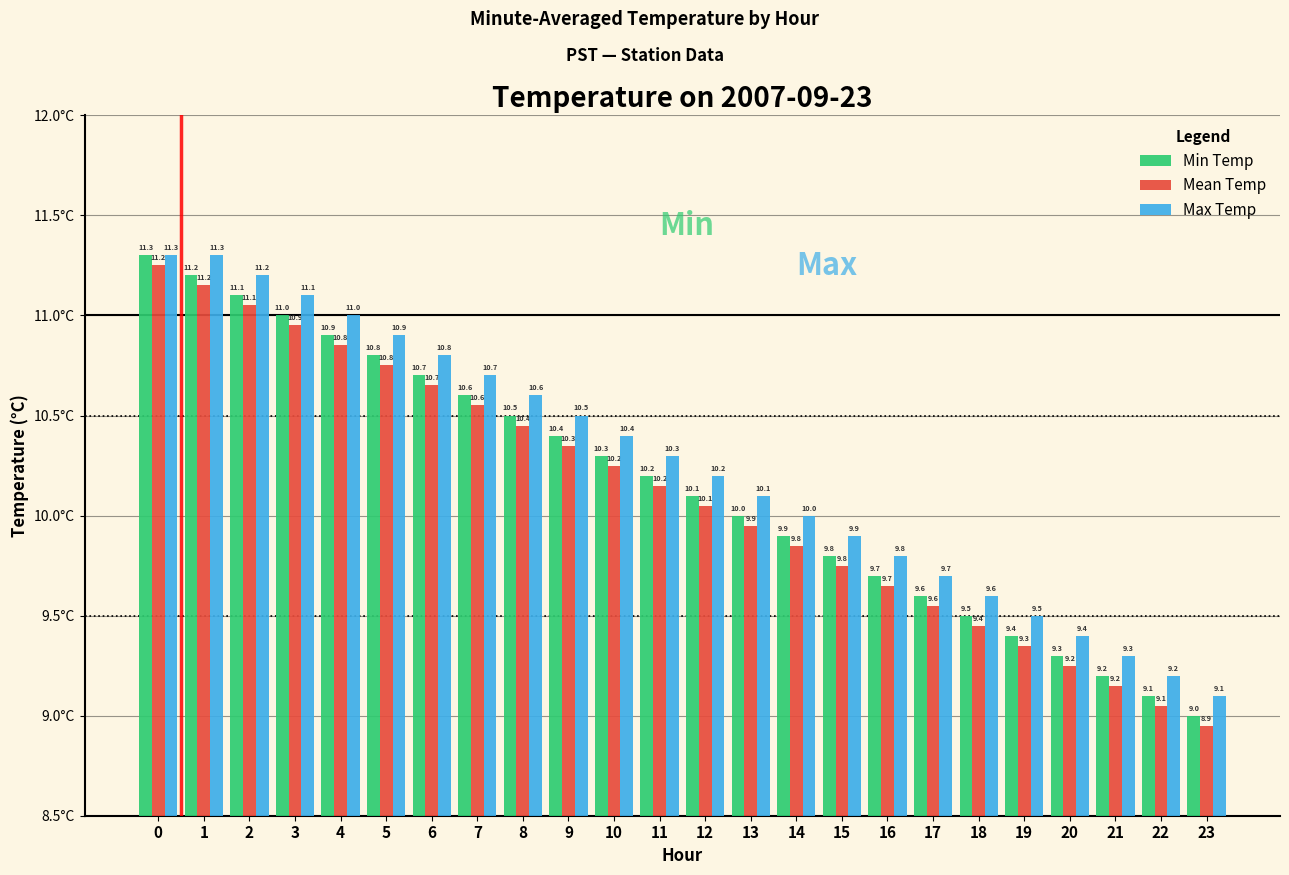

Count the number of categories in the chart.

24